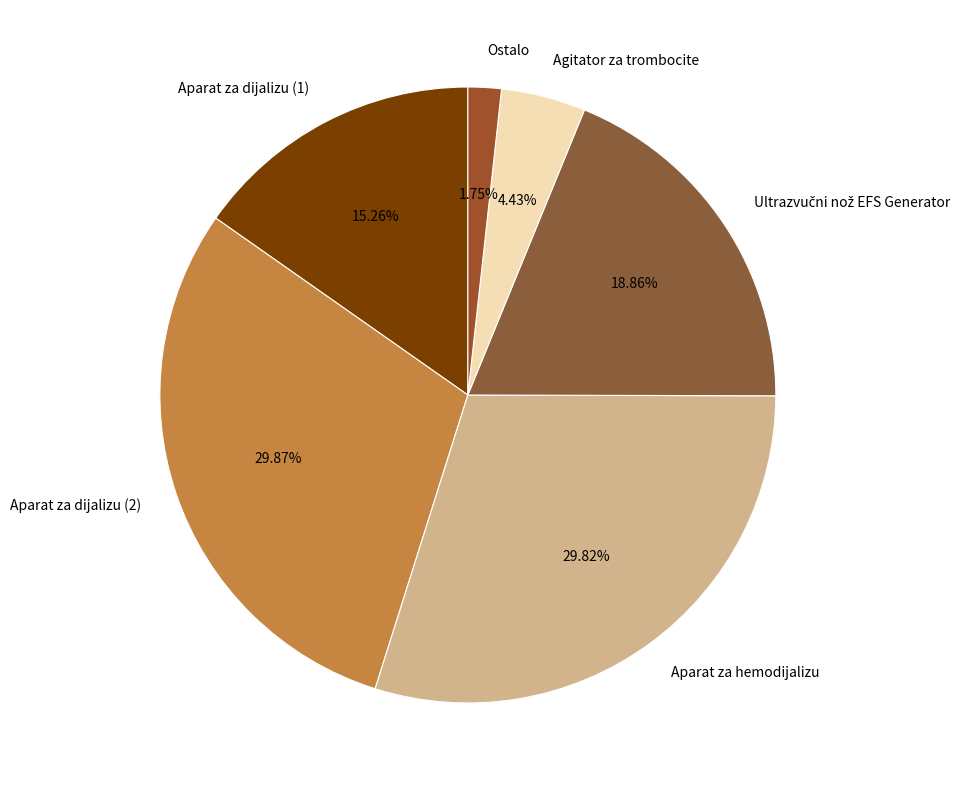

True or false: Aparat za dijalizu (1) accounts for 22% of the total.

False